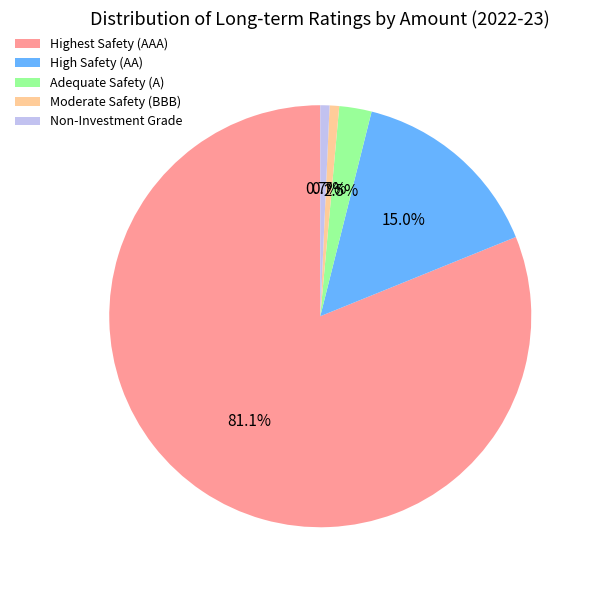

Between Non-Investment Grade and High Safety (AA), which is larger?

High Safety (AA)